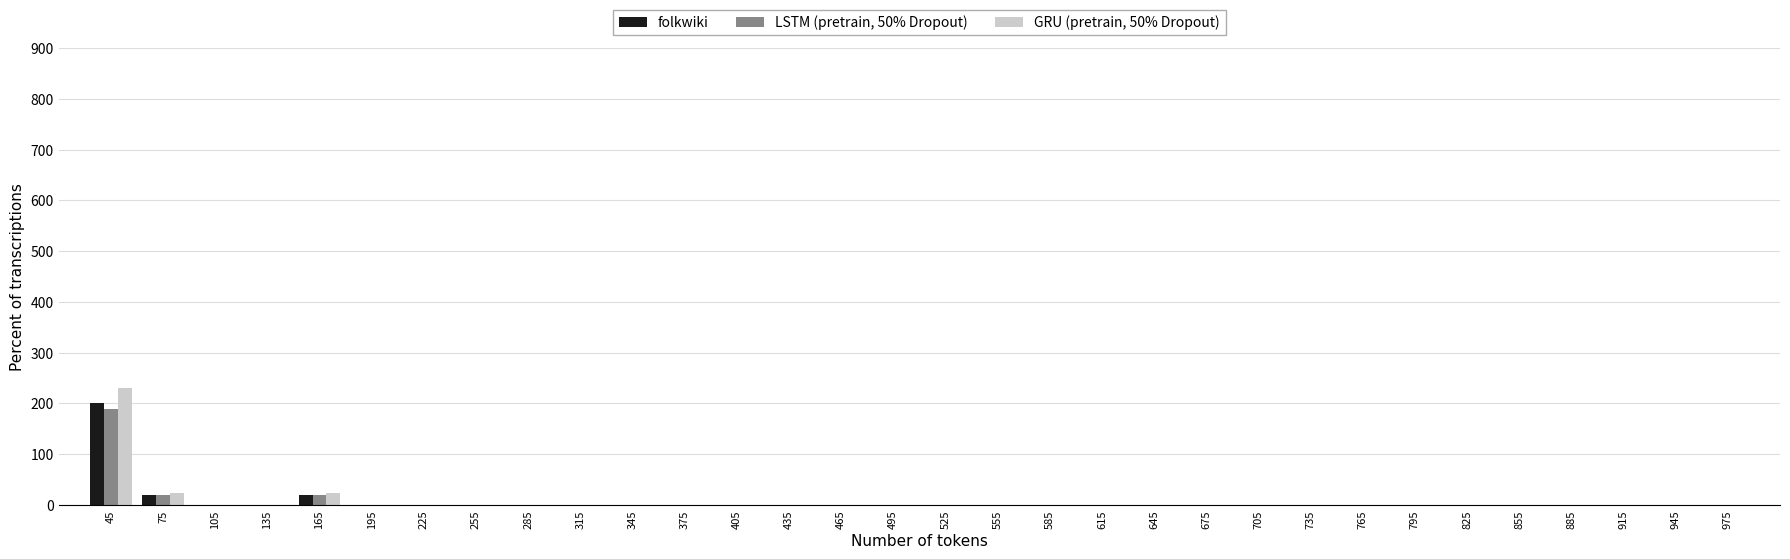

Reading left to right, list every range on the x-axis with the height of the bar of each series over it. The values are not printed on the chart, so give them approximately, as read against the axis.

30 to 60: folkwiki=200	LSTM (pretrain, 50% Dropout)=190	GRU (pretrain, 50% Dropout)=230
60 to 90: folkwiki=20	LSTM (pretrain, 50% Dropout)=20	GRU (pretrain, 50% Dropout)=20
90 to 120: folkwiki=0	LSTM (pretrain, 50% Dropout)=0	GRU (pretrain, 50% Dropout)=0
120 to 150: folkwiki=0	LSTM (pretrain, 50% Dropout)=0	GRU (pretrain, 50% Dropout)=0
150 to 180: folkwiki=20	LSTM (pretrain, 50% Dropout)=20	GRU (pretrain, 50% Dropout)=20
180 to 210: folkwiki=0	LSTM (pretrain, 50% Dropout)=0	GRU (pretrain, 50% Dropout)=0
210 to 240: folkwiki=0	LSTM (pretrain, 50% Dropout)=0	GRU (pretrain, 50% Dropout)=0
240 to 270: folkwiki=0	LSTM (pretrain, 50% Dropout)=0	GRU (pretrain, 50% Dropout)=0
270 to 300: folkwiki=0	LSTM (pretrain, 50% Dropout)=0	GRU (pretrain, 50% Dropout)=0
300 to 330: folkwiki=0	LSTM (pretrain, 50% Dropout)=0	GRU (pretrain, 50% Dropout)=0
330 to 360: folkwiki=0	LSTM (pretrain, 50% Dropout)=0	GRU (pretrain, 50% Dropout)=0
360 to 390: folkwiki=0	LSTM (pretrain, 50% Dropout)=0	GRU (pretrain, 50% Dropout)=0
390 to 420: folkwiki=0	LSTM (pretrain, 50% Dropout)=0	GRU (pretrain, 50% Dropout)=0
420 to 450: folkwiki=0	LSTM (pretrain, 50% Dropout)=0	GRU (pretrain, 50% Dropout)=0
450 to 480: folkwiki=0	LSTM (pretrain, 50% Dropout)=0	GRU (pretrain, 50% Dropout)=0
480 to 510: folkwiki=0	LSTM (pretrain, 50% Dropout)=0	GRU (pretrain, 50% Dropout)=0
510 to 540: folkwiki=0	LSTM (pretrain, 50% Dropout)=0	GRU (pretrain, 50% Dropout)=0
540 to 570: folkwiki=0	LSTM (pretrain, 50% Dropout)=0	GRU (pretrain, 50% Dropout)=0
570 to 600: folkwiki=0	LSTM (pretrain, 50% Dropout)=0	GRU (pretrain, 50% Dropout)=0
600 to 630: folkwiki=0	LSTM (pretrain, 50% Dropout)=0	GRU (pretrain, 50% Dropout)=0
630 to 660: folkwiki=0	LSTM (pretrain, 50% Dropout)=0	GRU (pretrain, 50% Dropout)=0
660 to 690: folkwiki=0	LSTM (pretrain, 50% Dropout)=0	GRU (pretrain, 50% Dropout)=0
690 to 720: folkwiki=0	LSTM (pretrain, 50% Dropout)=0	GRU (pretrain, 50% Dropout)=0
720 to 750: folkwiki=0	LSTM (pretrain, 50% Dropout)=0	GRU (pretrain, 50% Dropout)=0
750 to 780: folkwiki=0	LSTM (pretrain, 50% Dropout)=0	GRU (pretrain, 50% Dropout)=0
780 to 810: folkwiki=0	LSTM (pretrain, 50% Dropout)=0	GRU (pretrain, 50% Dropout)=0
810 to 840: folkwiki=0	LSTM (pretrain, 50% Dropout)=0	GRU (pretrain, 50% Dropout)=0
840 to 870: folkwiki=0	LSTM (pretrain, 50% Dropout)=0	GRU (pretrain, 50% Dropout)=0
870 to 900: folkwiki=0	LSTM (pretrain, 50% Dropout)=0	GRU (pretrain, 50% Dropout)=0
900 to 930: folkwiki=0	LSTM (pretrain, 50% Dropout)=0	GRU (pretrain, 50% Dropout)=0
930 to 960: folkwiki=0	LSTM (pretrain, 50% Dropout)=0	GRU (pretrain, 50% Dropout)=0
960 to 990: folkwiki=0	LSTM (pretrain, 50% Dropout)=0	GRU (pretrain, 50% Dropout)=0